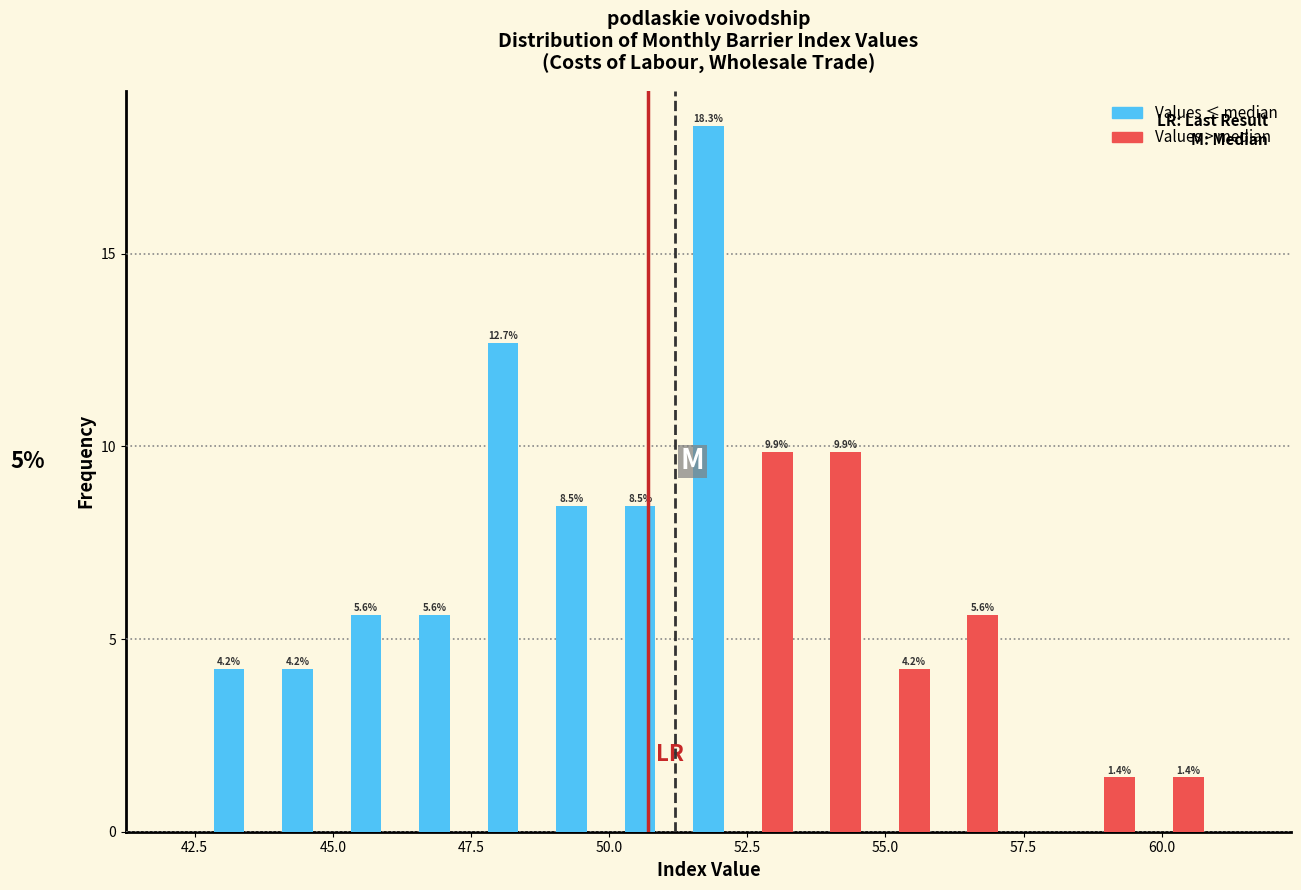

Around what value on the x-axis is the tallest bar? Give the approximate position of its centre, as read against the axis.

52.0